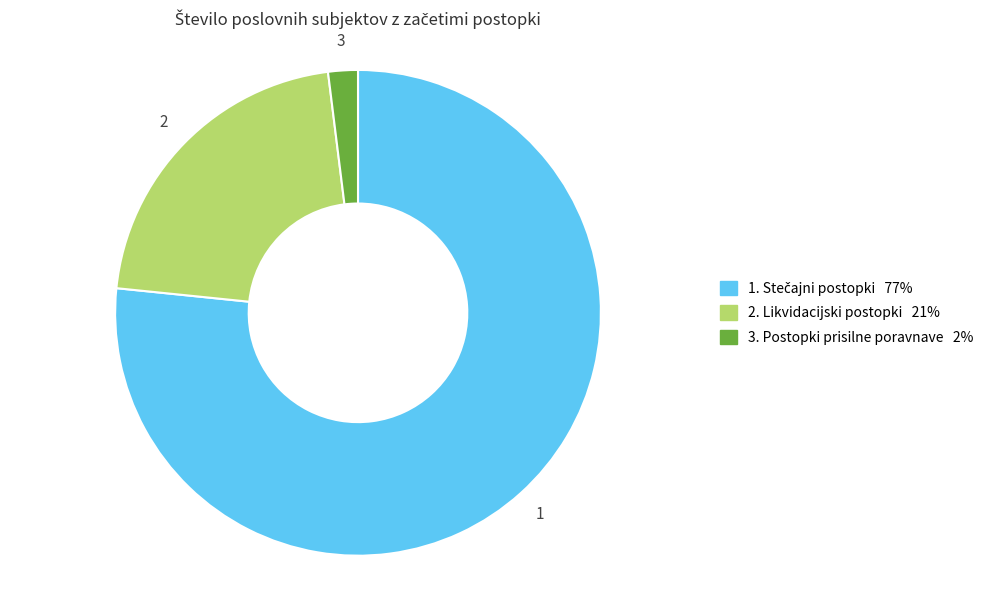

Does any single category account for the majority?

Yes